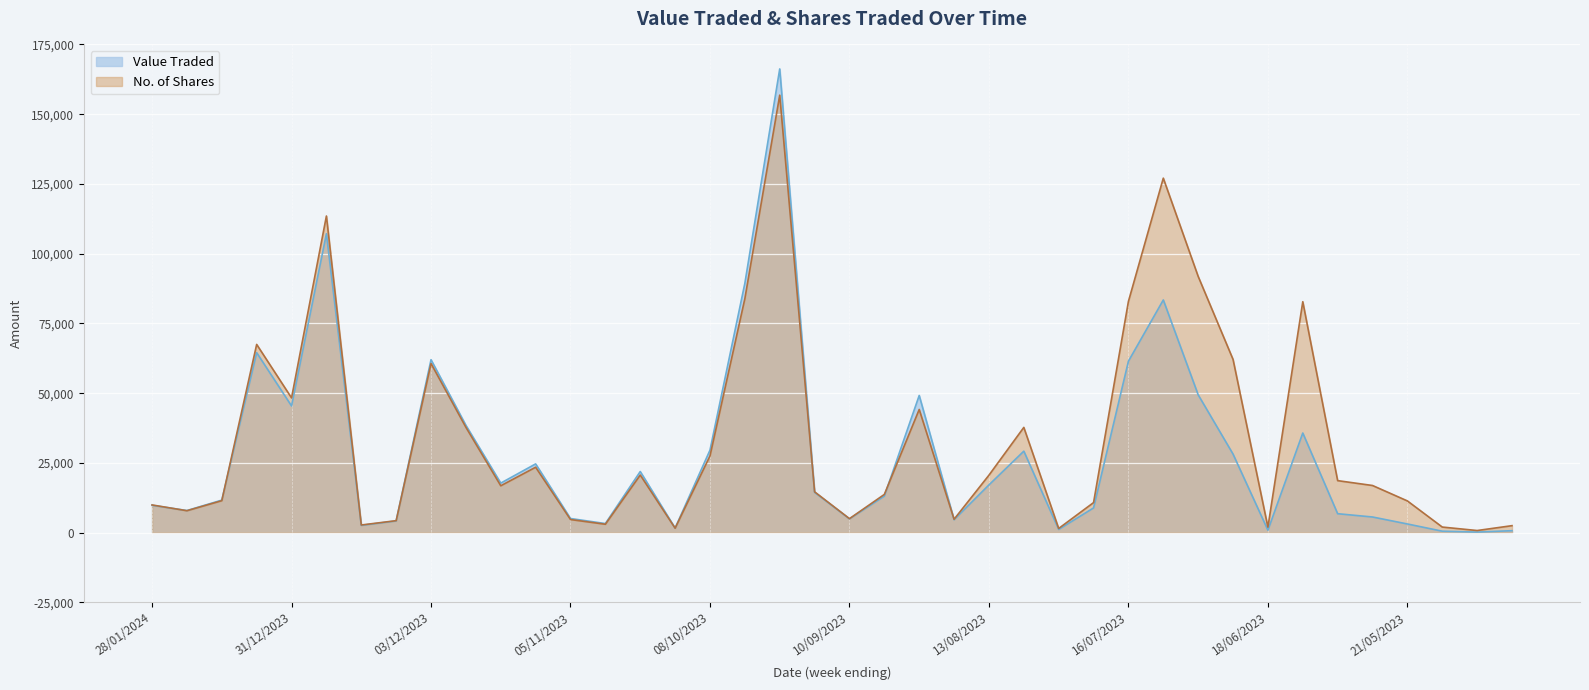

At which category does Value Traded reach its first local peak?

07/01/2024